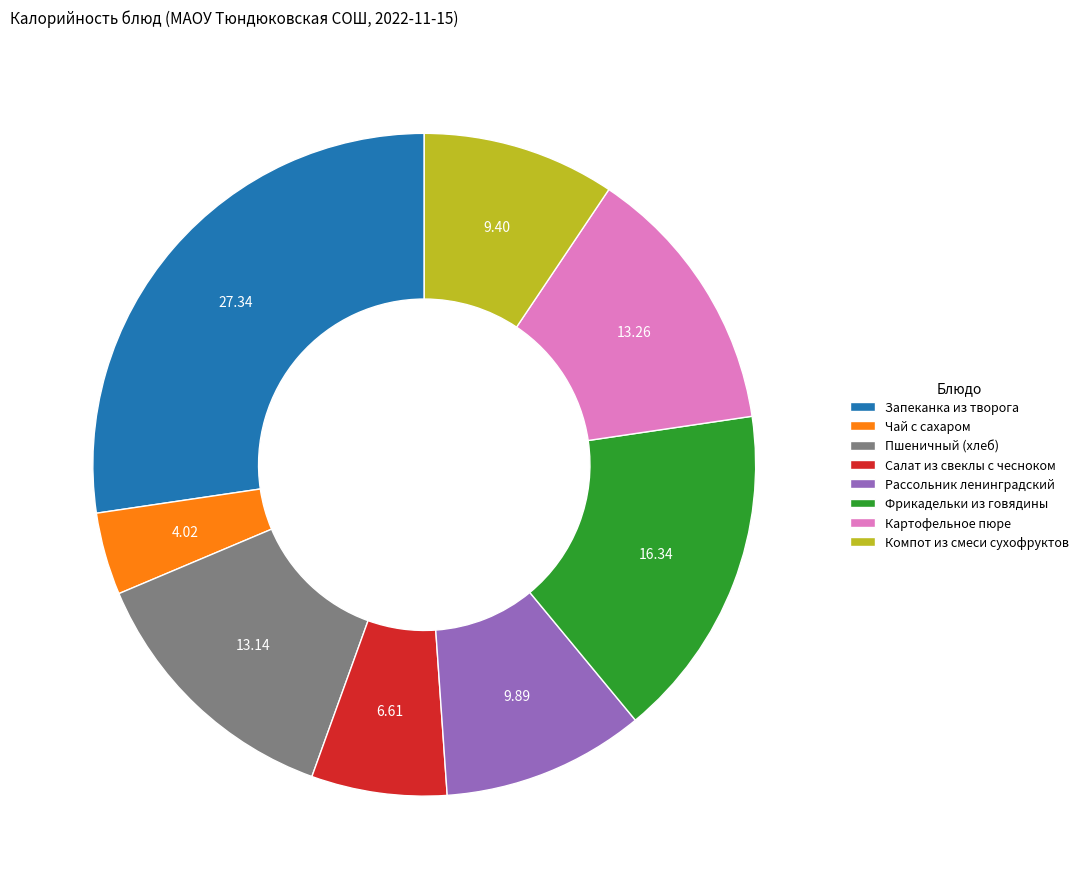

Is there a majority slice in this chart?

No